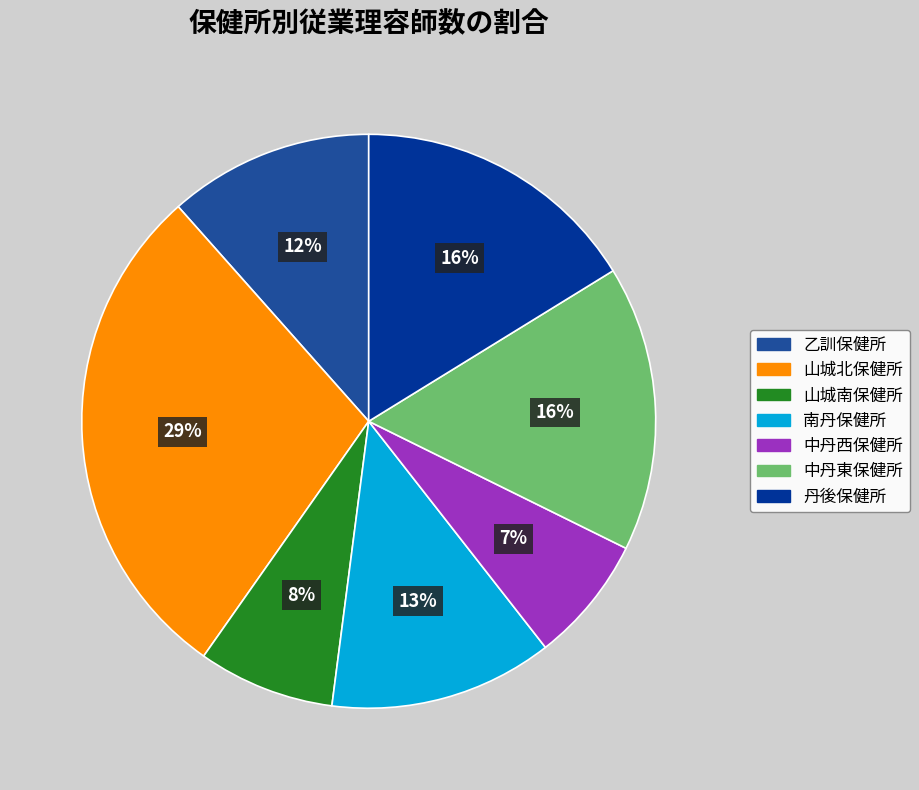

Does 乙訓保健所 represent more than half of the total?

No